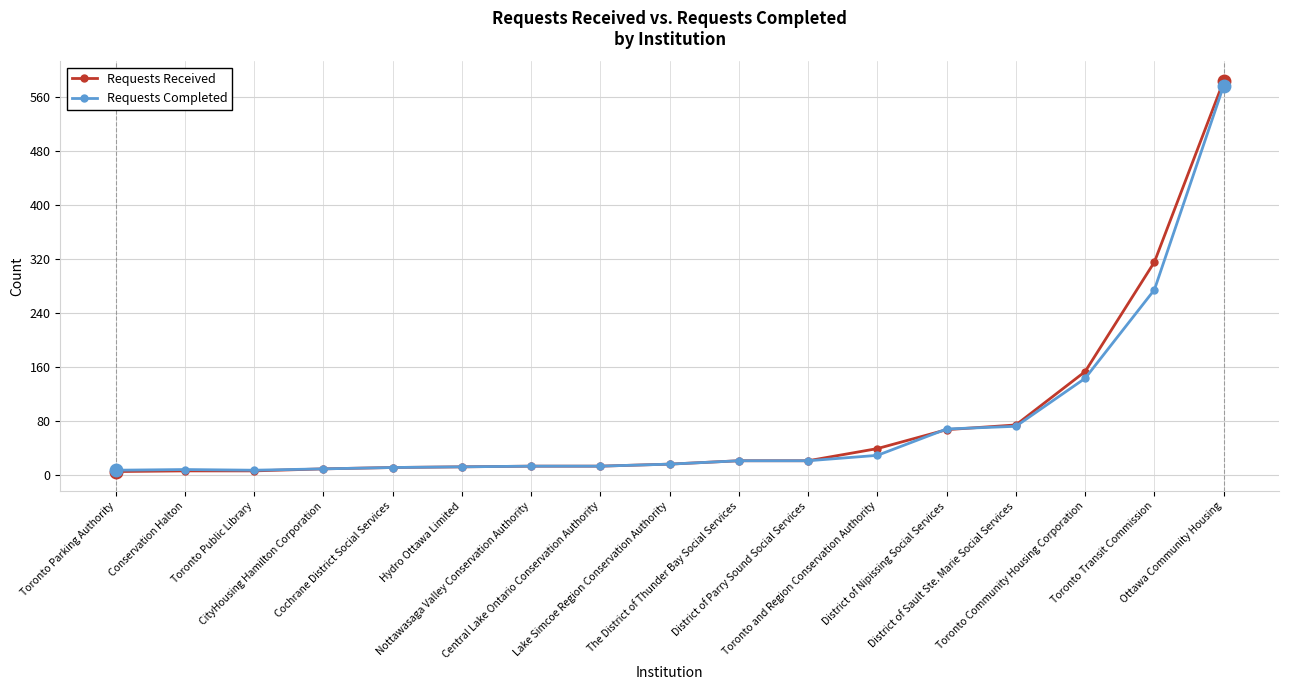

What is the sum of all Requests Completed values?

1300